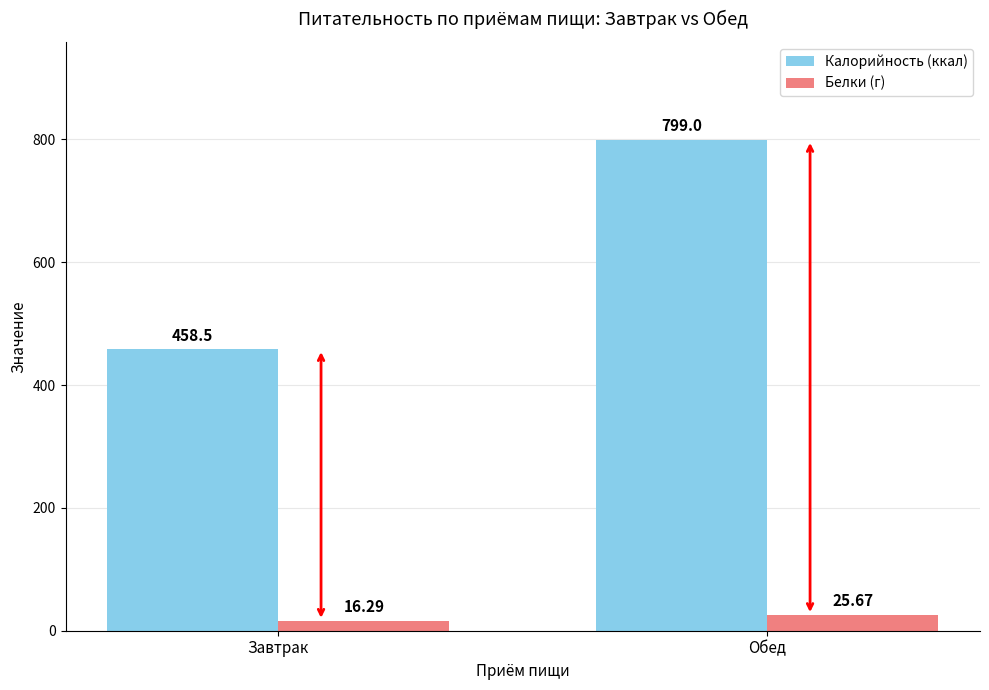

Are the bars horizontal?

No